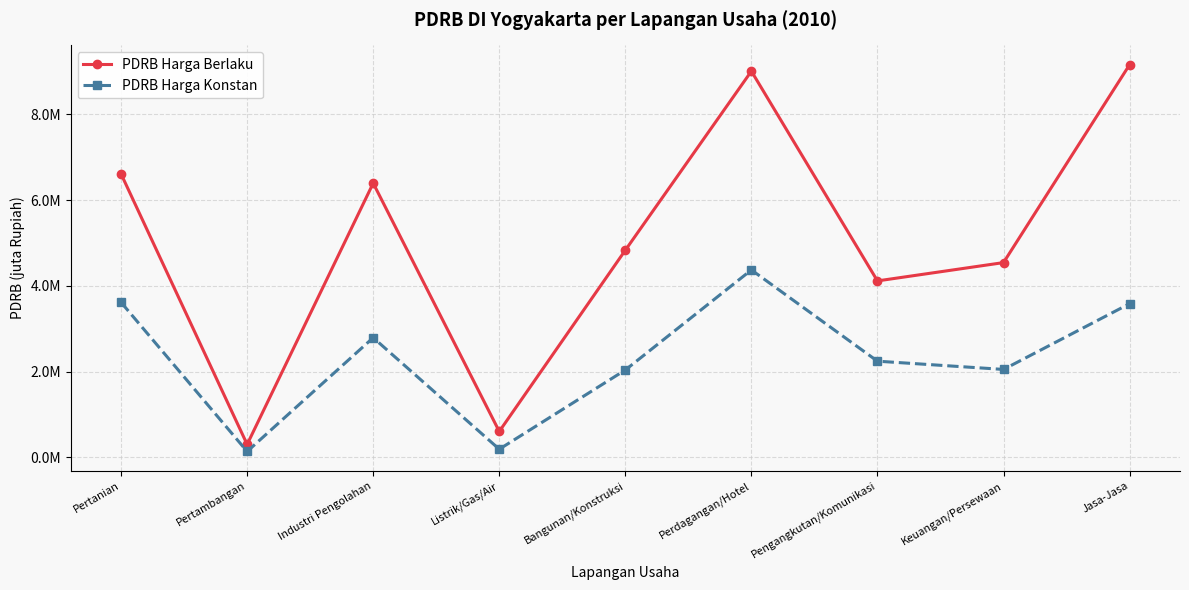

Is this an area chart (filled region under the line)?

No